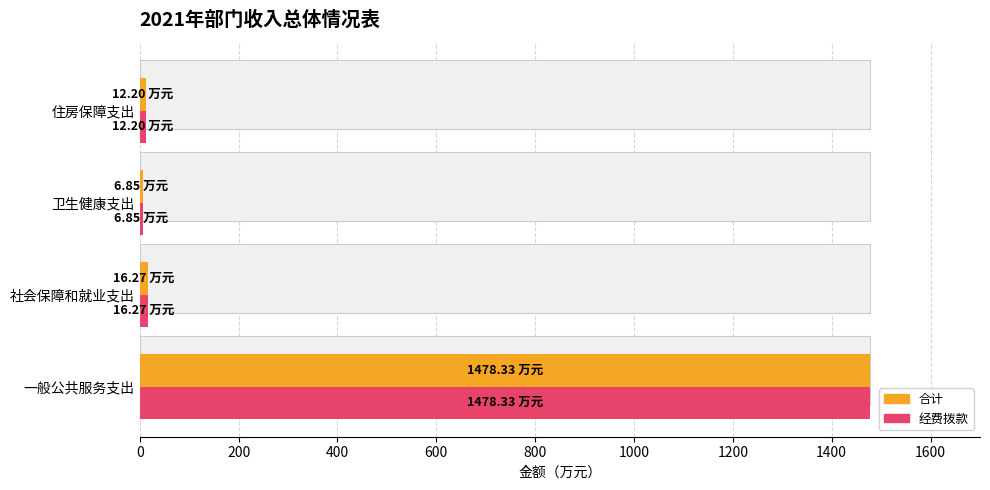

What is the sum of all 合计 values?

1513.6